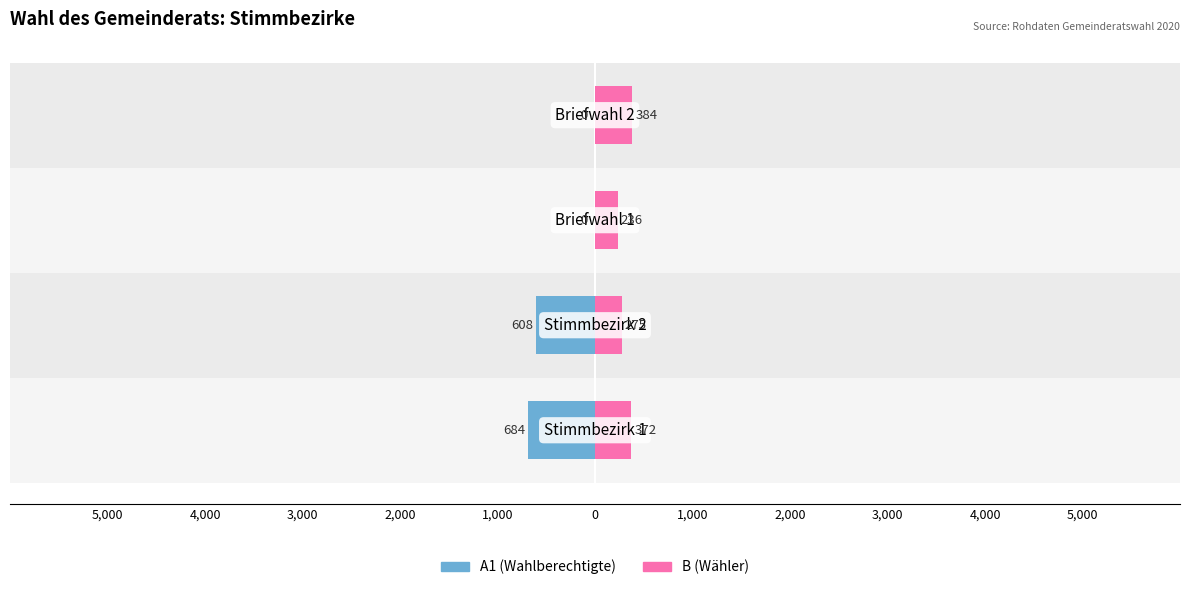

What is the highest value of the A1 (Wahlberechtigte) series?

684